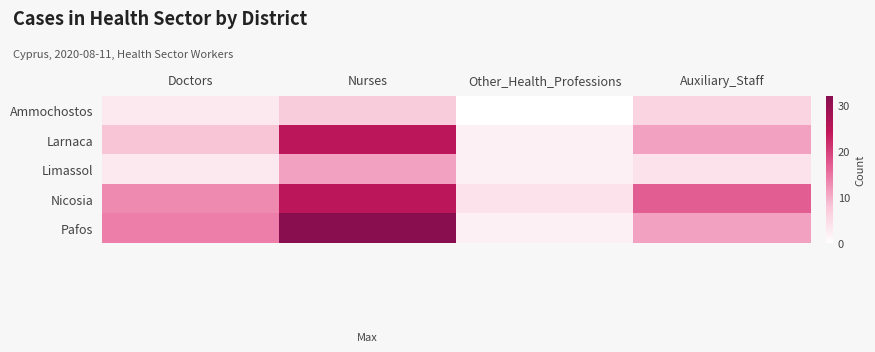

What is the maximum value shown in the chart?

32